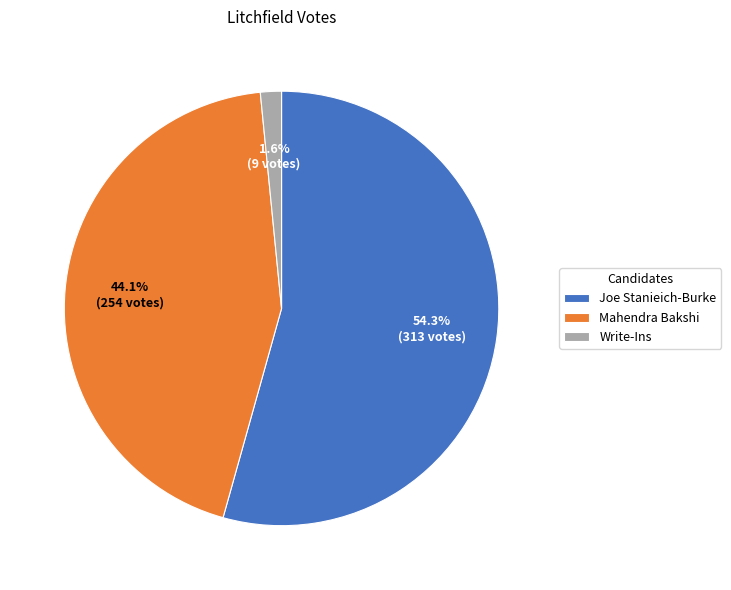

The Joe Stanieich-Burke slice represents 63% of the pie. True or false?

False